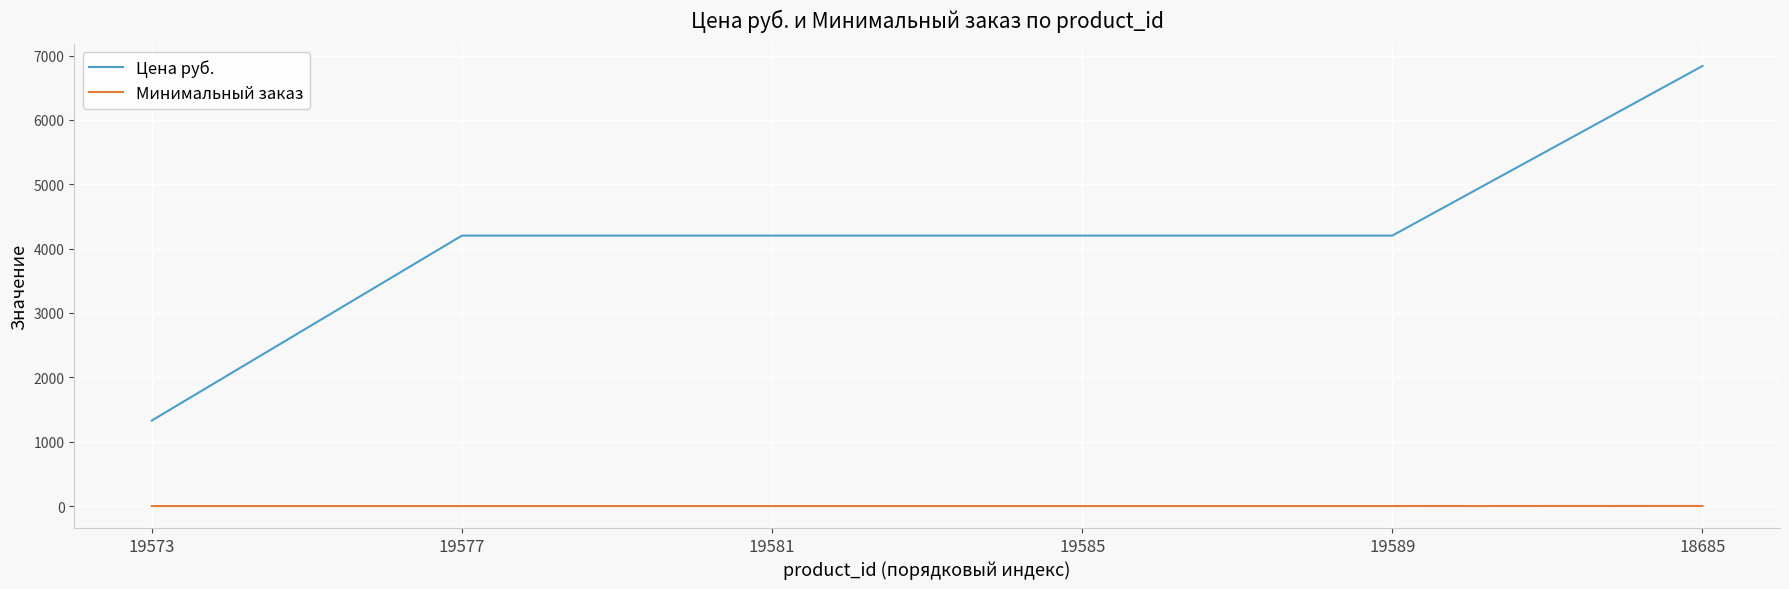

Is the value of Цена руб. at 19581 greater than the value of Минимальный заказ at 19573?

Yes